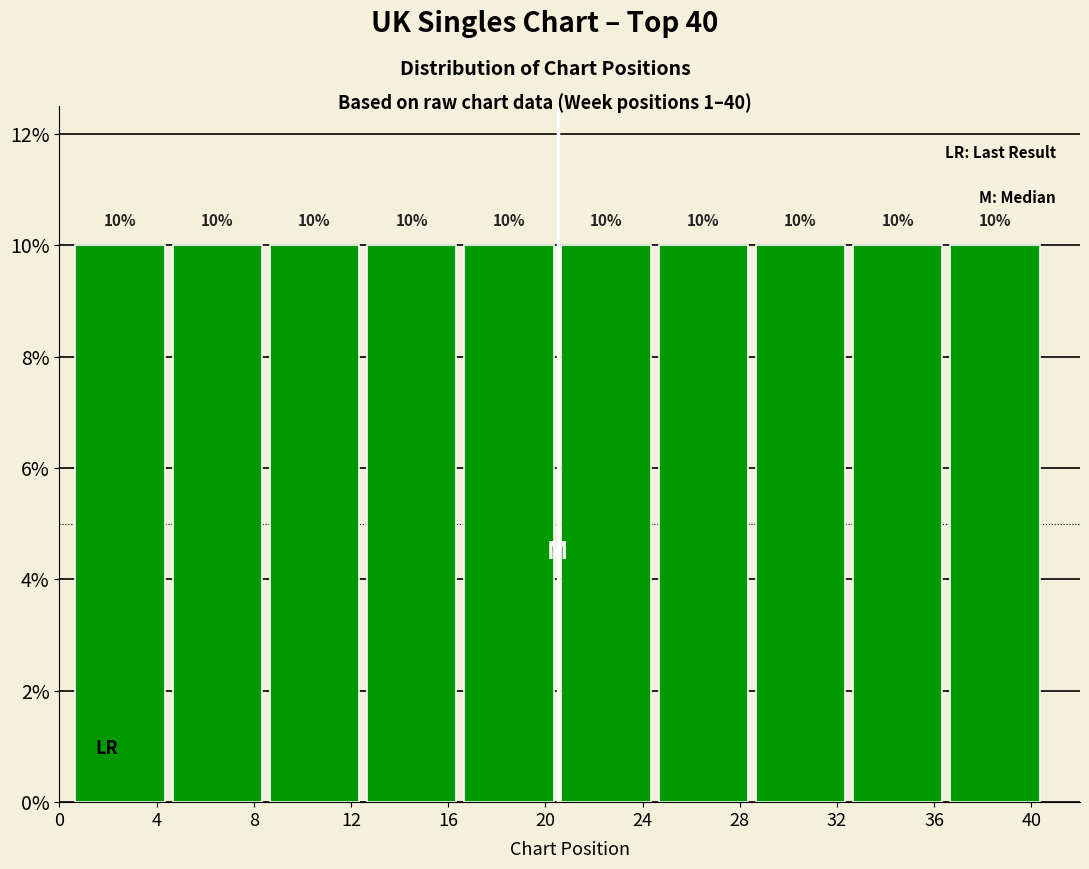

How tall is the bar that spans 28.5 to 32.5 on the x-axis?

10